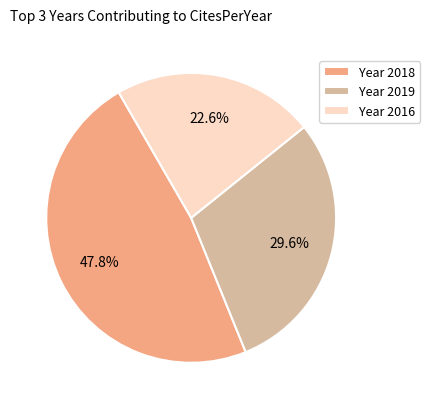

Which slice is the largest?

Year 2018